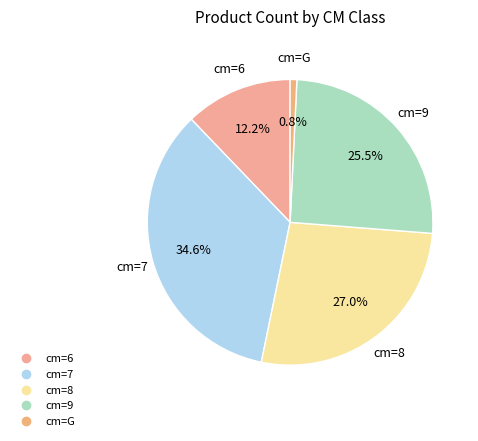

How many slices are in this pie chart?

5